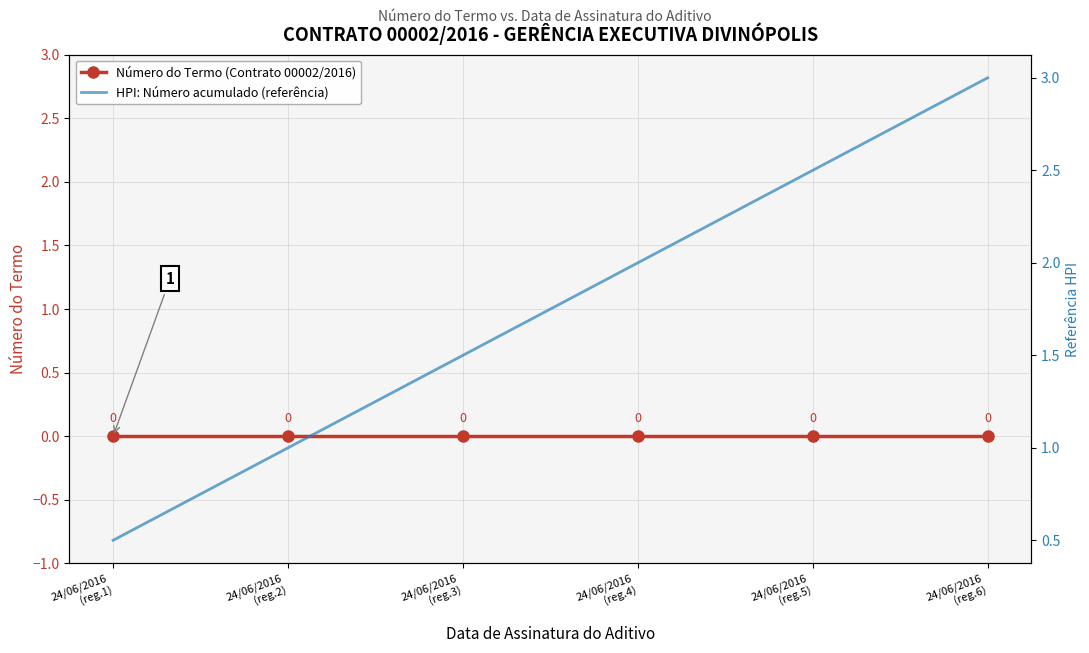

Reading left to right, transcribe all the data shown in this chart.

Número do Termo (Contrato 00002/2016): 24/06/2016
(reg.1)=0.0	24/06/2016
(reg.2)=0.0	24/06/2016
(reg.3)=0.0	24/06/2016
(reg.4)=0.0	24/06/2016
(reg.5)=0.0	24/06/2016
(reg.6)=0.0
HPI: Número acumulado (referência): 24/06/2016
(reg.1)=0.5	24/06/2016
(reg.2)=1.0	24/06/2016
(reg.3)=1.5	24/06/2016
(reg.4)=2.0	24/06/2016
(reg.5)=2.5	24/06/2016
(reg.6)=3.0